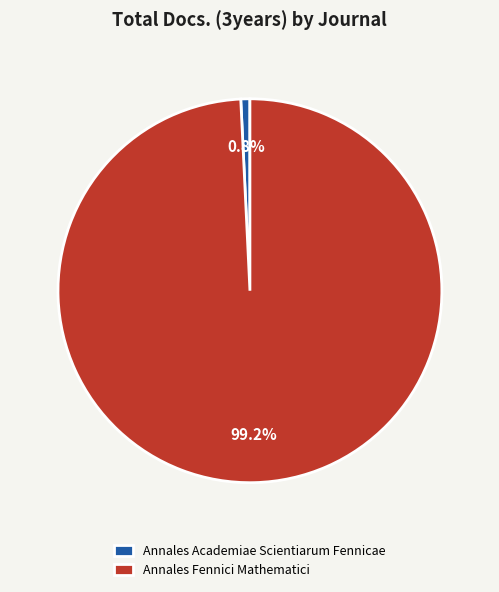

To the nearest percent, what portion does Annales Fennici Mathematici represent?

99%